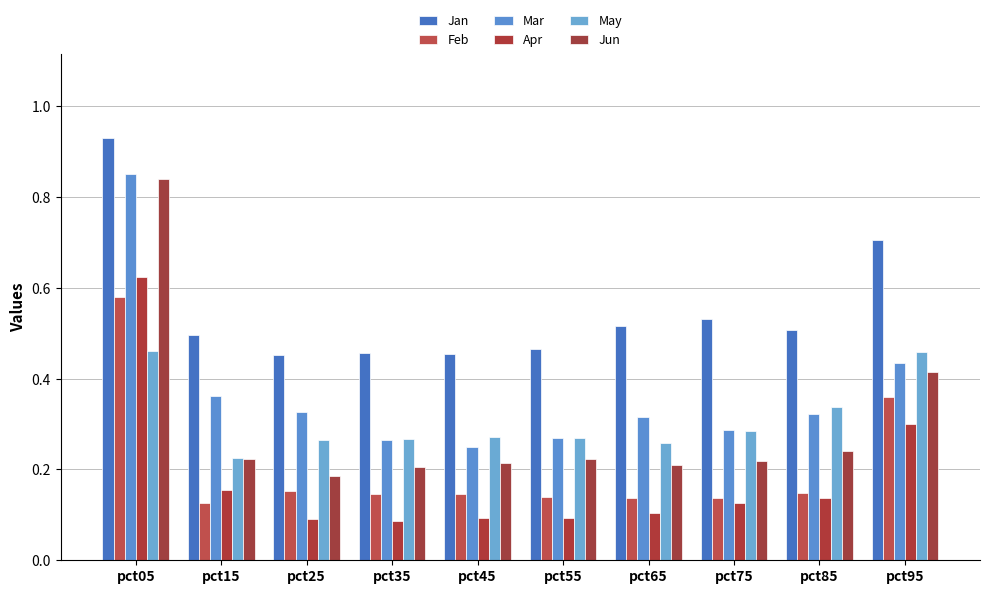

How many Apr values are between 0 and 1?

10